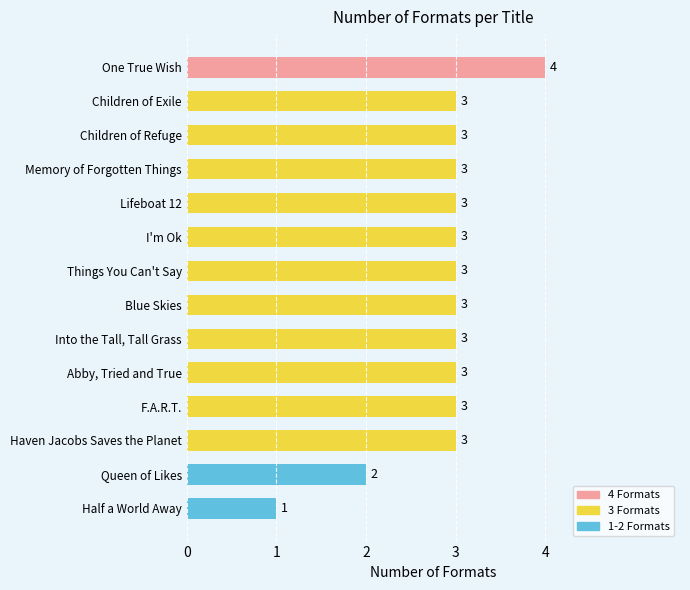

What is the minimum value shown in the chart?

1